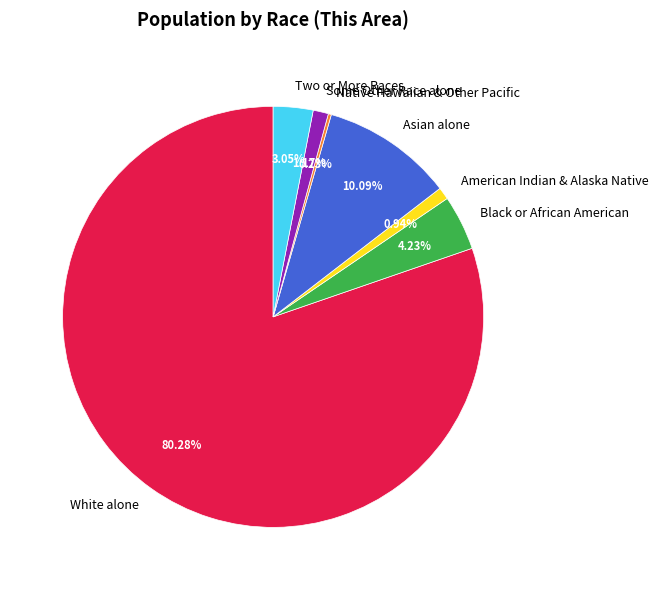

Does any single category account for the majority?

Yes